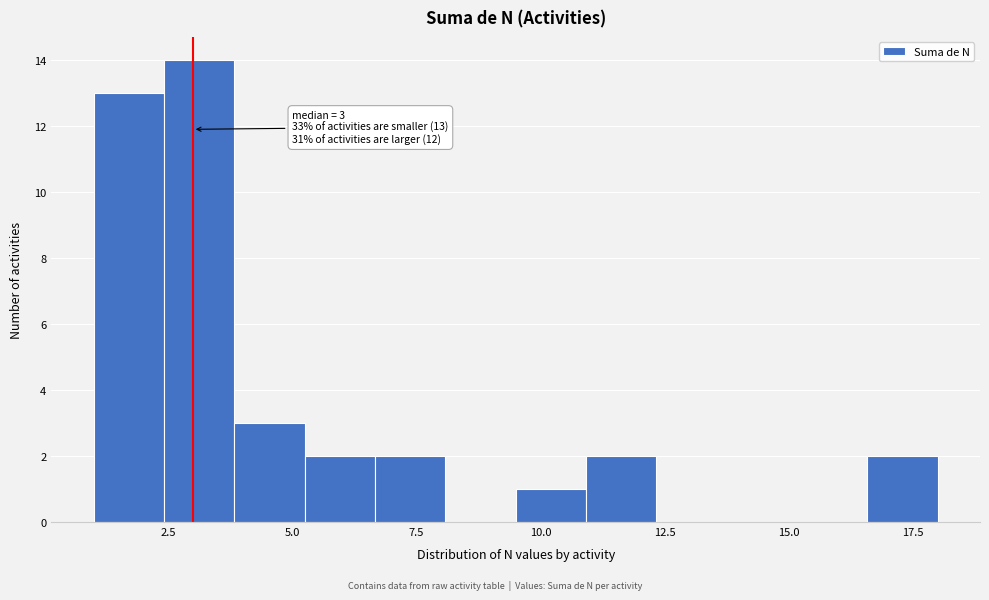

Read against the x-axis, roughly where is the centre of the tallest bar?

3.0